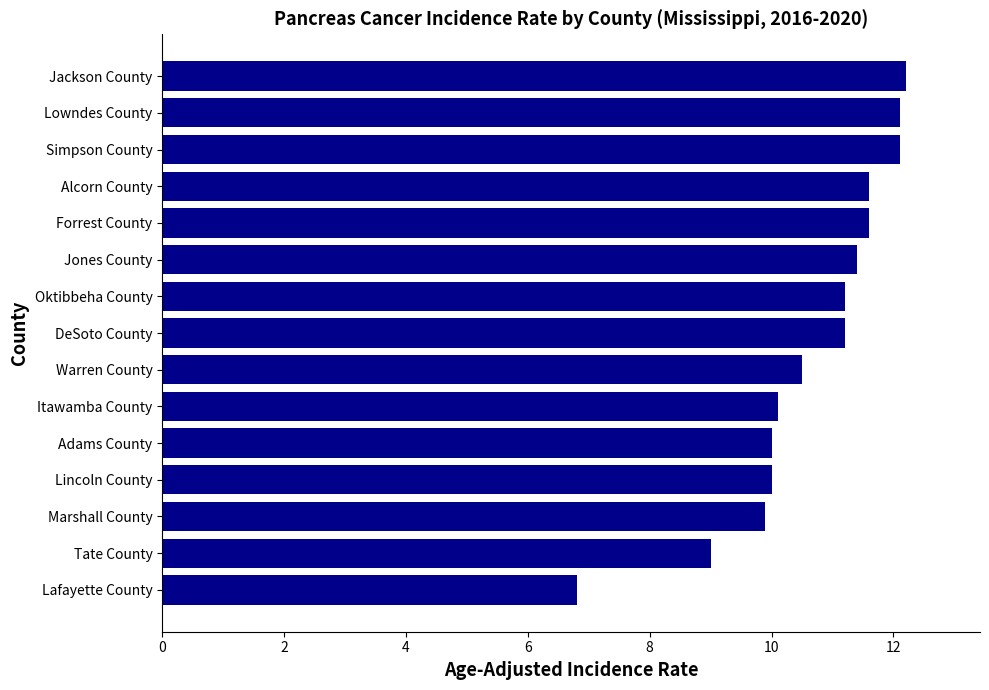

True or false: the data shows 18.1 at Forrest County.

False